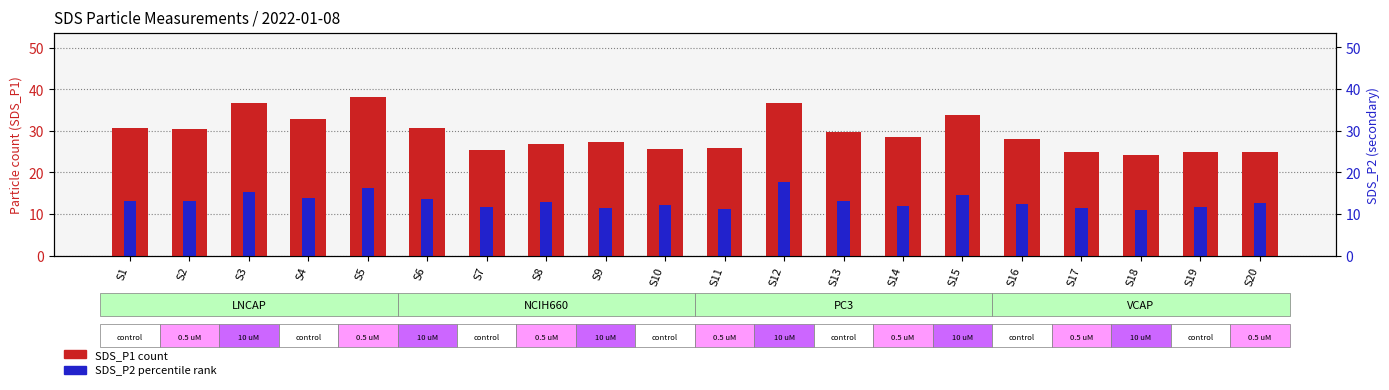

Which label corresponds to the largest value in the chart?

S5